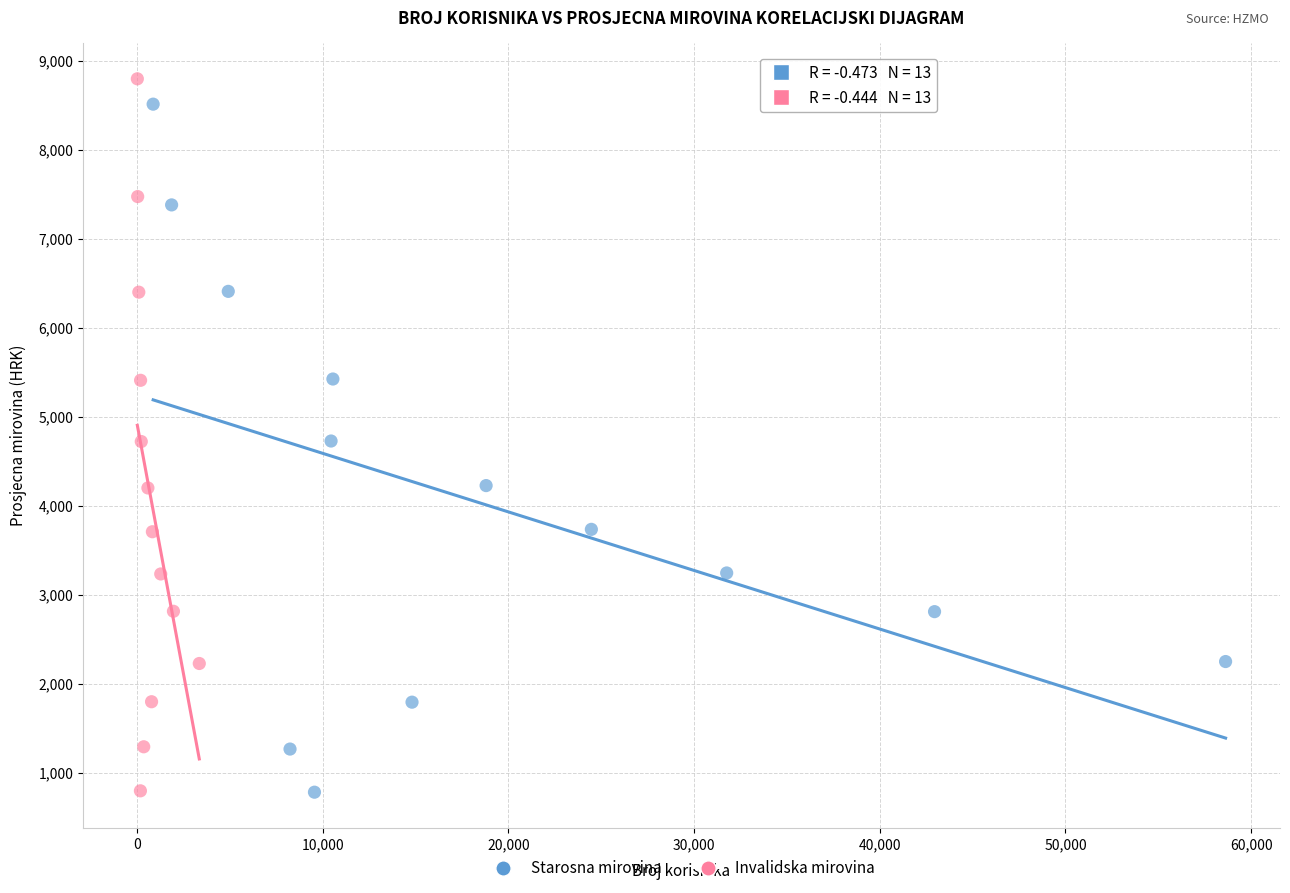

Which series contains the highest Y value?

Invalidska mirovina